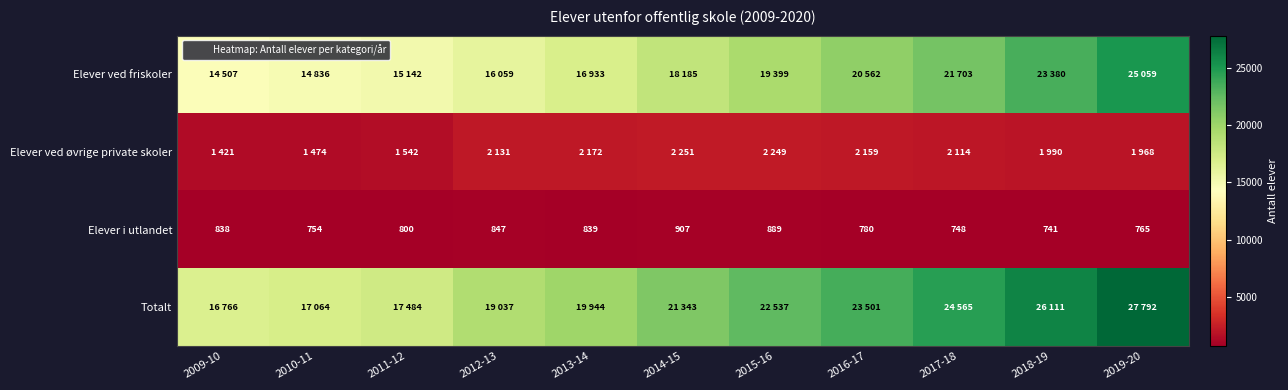

What is the sum of the Elever ved friskoler values at 2014-15 and 2015-16?

37584